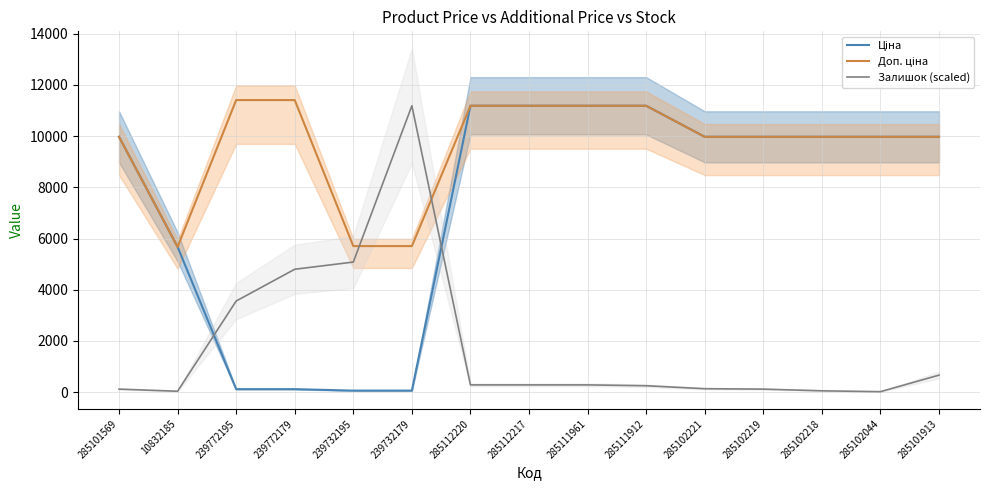

What is the maximum value for Залишок?

11188.2